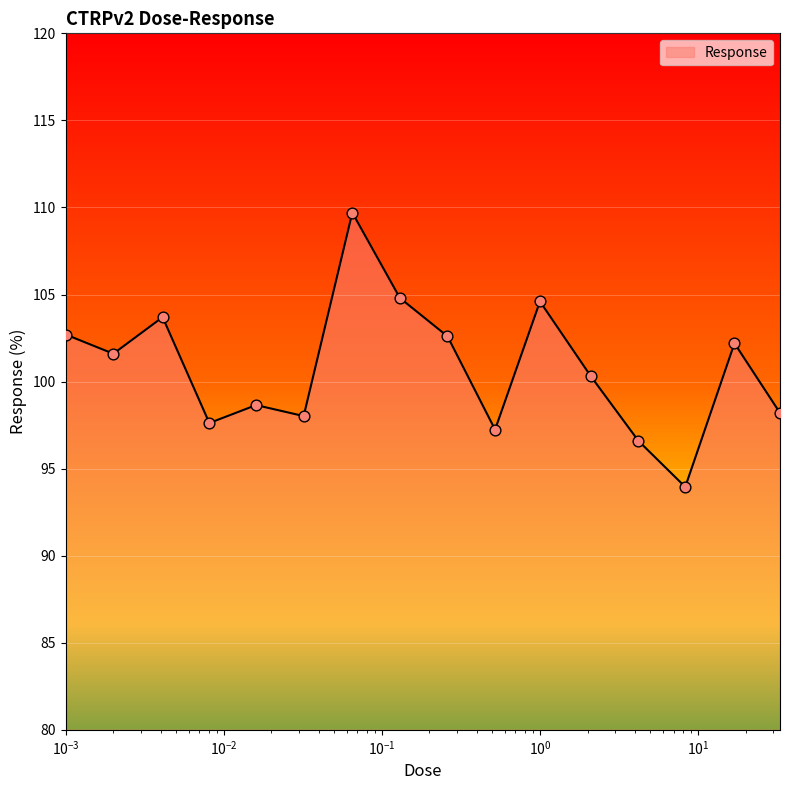

What is the minimum value shown in the chart?

94.0